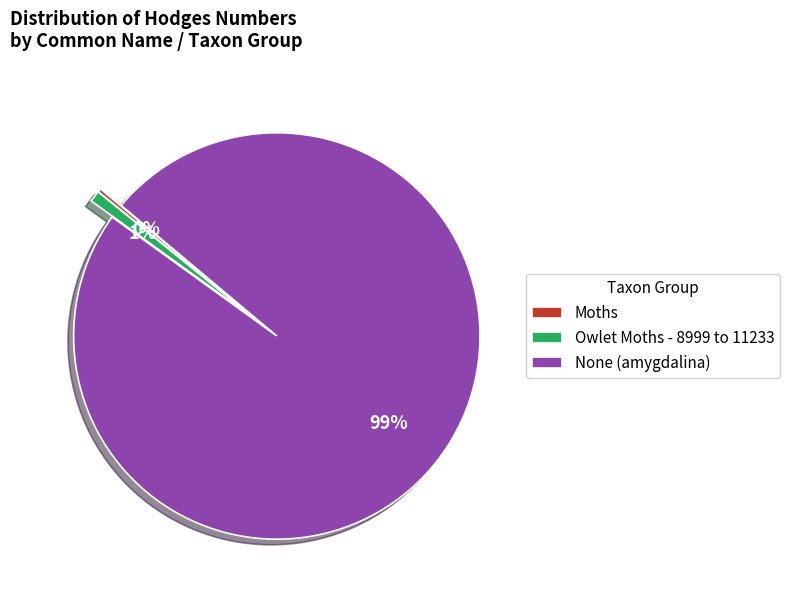

To the nearest percent, what is the average slice percentage?

33%